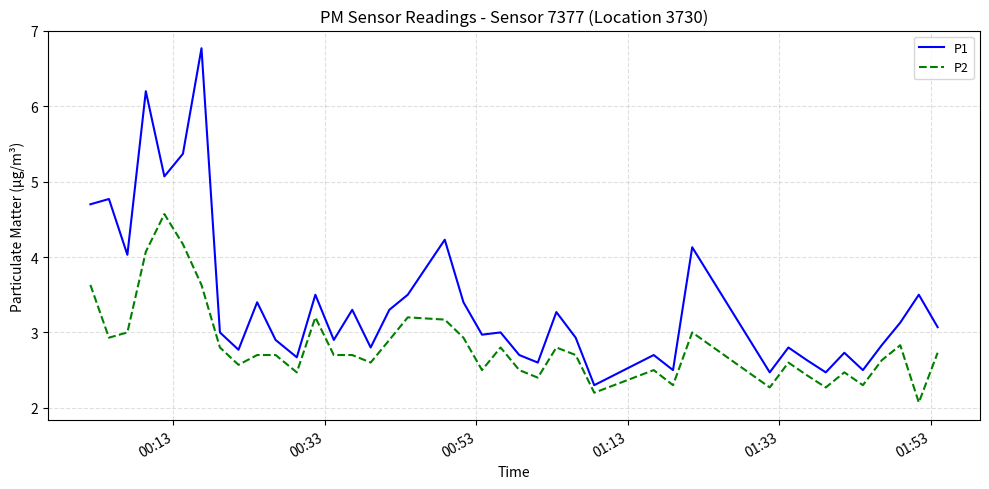

Reading left to right, list all the values displayed in this chart.

P1: 4.7	4.8	4.0	6.2	5.1	5.4	6.8	3.0	2.8	3.4	2.9	2.7	3.5	2.9	3.3	2.8	3.3	3.5	4.2	3.4	3.0	3.0	2.7	2.6	3.3	2.9	2.3	2.7	2.5	4.1	2.5	2.8	2.6	2.5	2.7	2.5	2.8	3.1	3.5	3.1
P2: 3.6	2.9	3.0	4.1	4.6	4.2	3.6	2.8	2.6	2.7	2.7	2.5	3.2	2.7	2.7	2.6	2.9	3.2	3.2	2.9	2.5	2.8	2.5	2.4	2.8	2.7	2.2	2.5	2.3	3.0	2.3	2.6	2.4	2.3	2.5	2.3	2.6	2.8	2.1	2.7